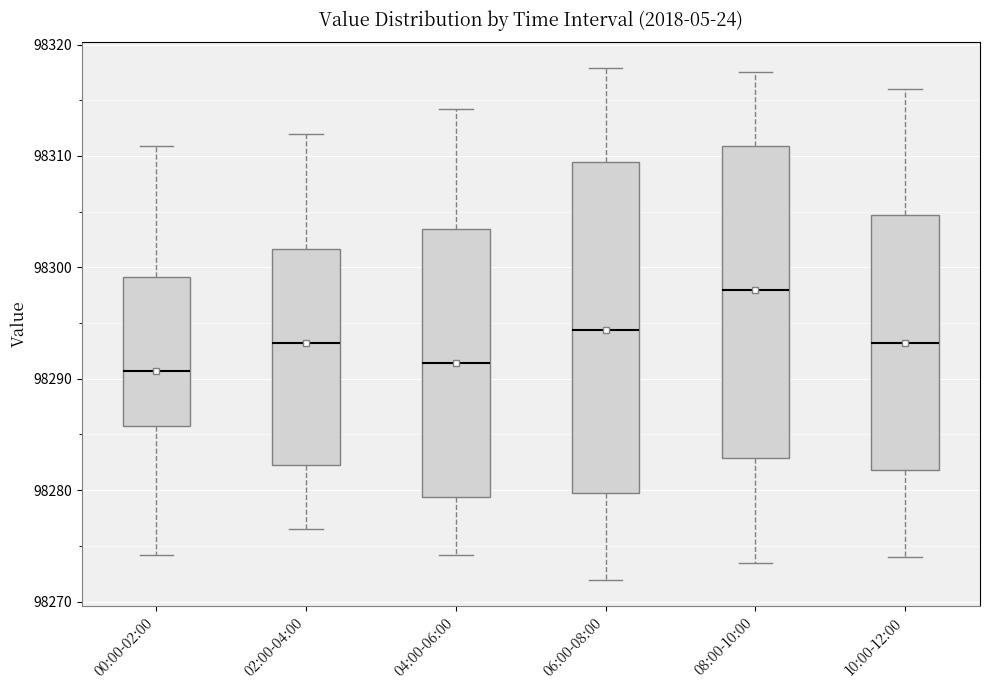

Reading left to right, transcribe this box plot: for each box, give where its median line is, the range the box spans, and where its two whiskers end, as read against the y-axis. The values are not printed on the chart, so give them approximately, as read against the axis.

00:00-02:00: median 98291, box 98286 to 98299, whiskers 98274 to 98311
02:00-04:00: median 98293, box 98282 to 98302, whiskers 98277 to 98312
04:00-06:00: median 98291, box 98279 to 98303, whiskers 98274 to 98314
06:00-08:00: median 98294, box 98280 to 98309, whiskers 98272 to 98318
08:00-10:00: median 98298, box 98283 to 98311, whiskers 98274 to 98318
10:00-12:00: median 98293, box 98282 to 98305, whiskers 98274 to 98316